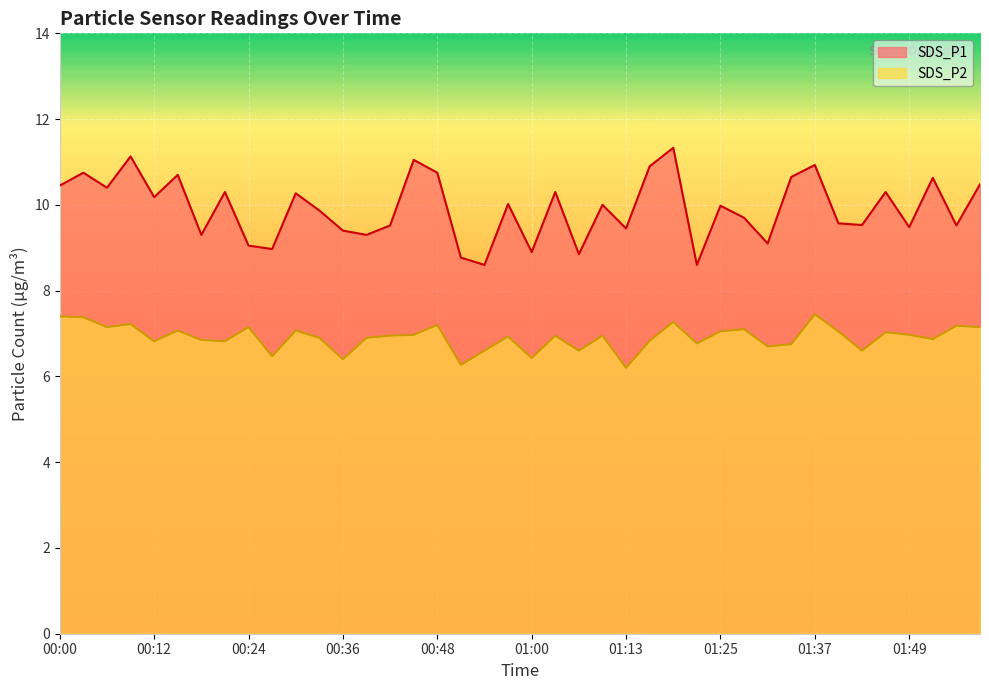

What is the difference between the highest and lowest values at 01:28?

2.6